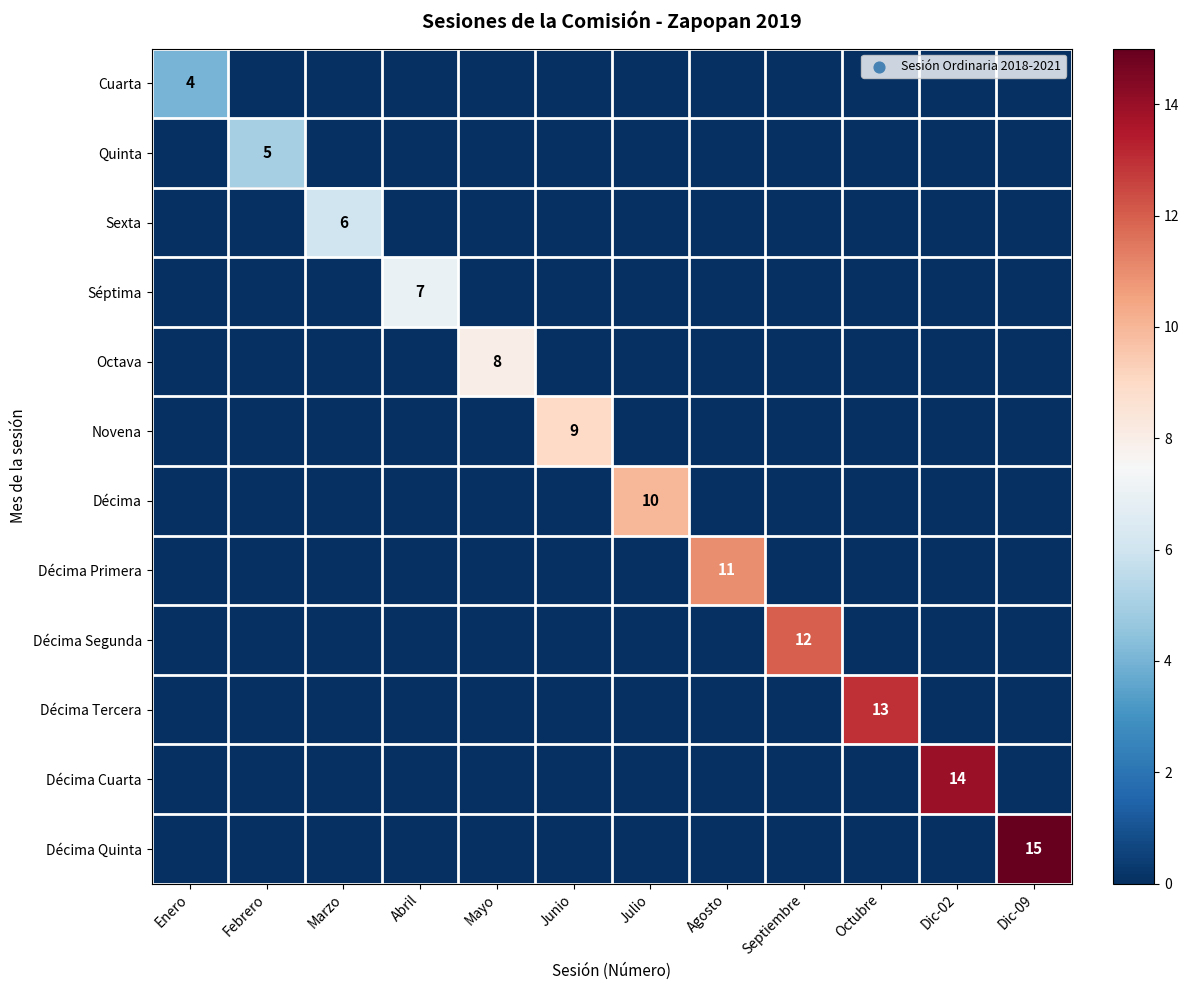

The Octava series shows 8 at Mayo. True or false?

True